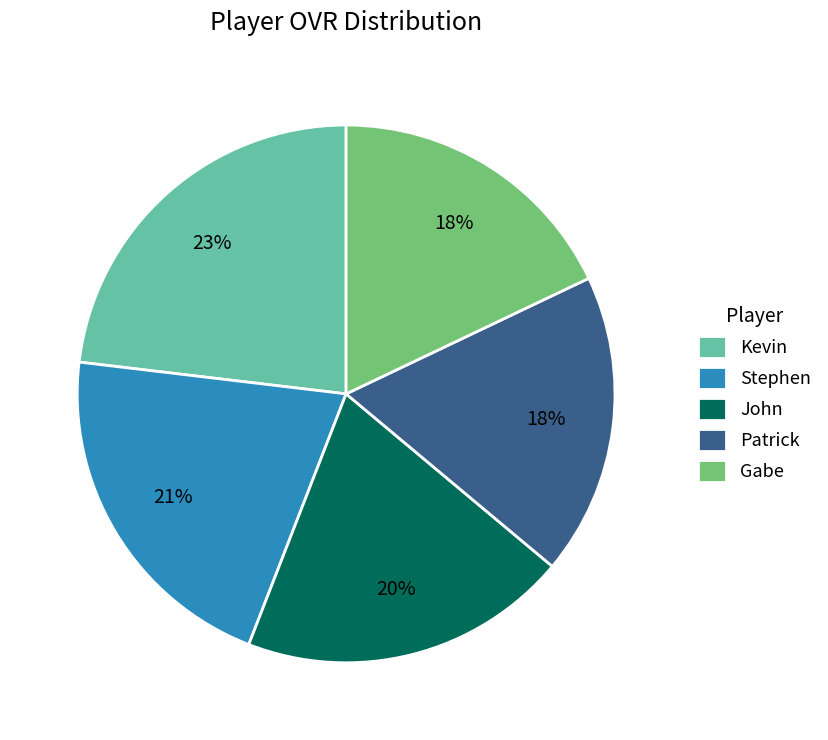

Is Kevin the majority of the pie?

No